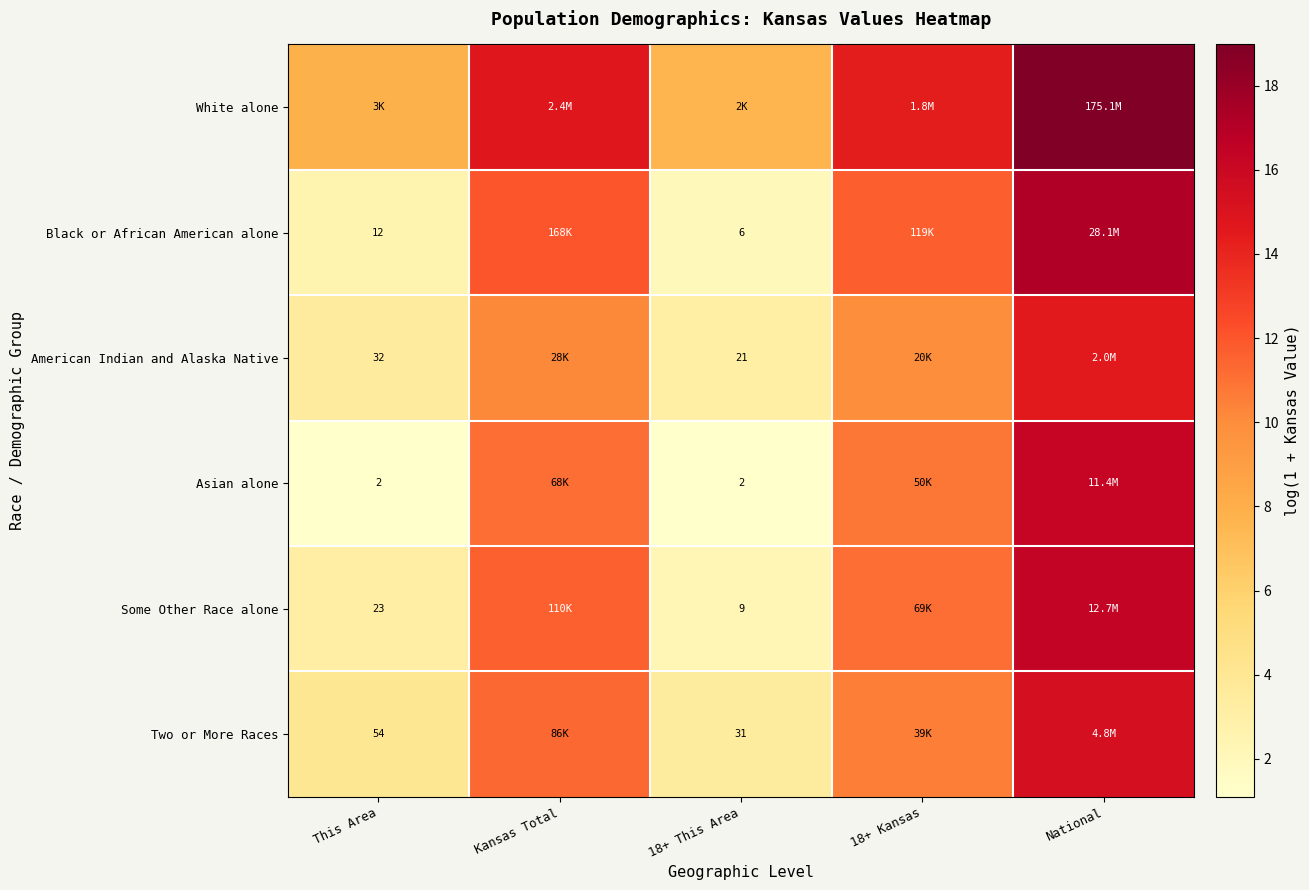

Which series has the largest range (max minus min)?

Black or African American alone